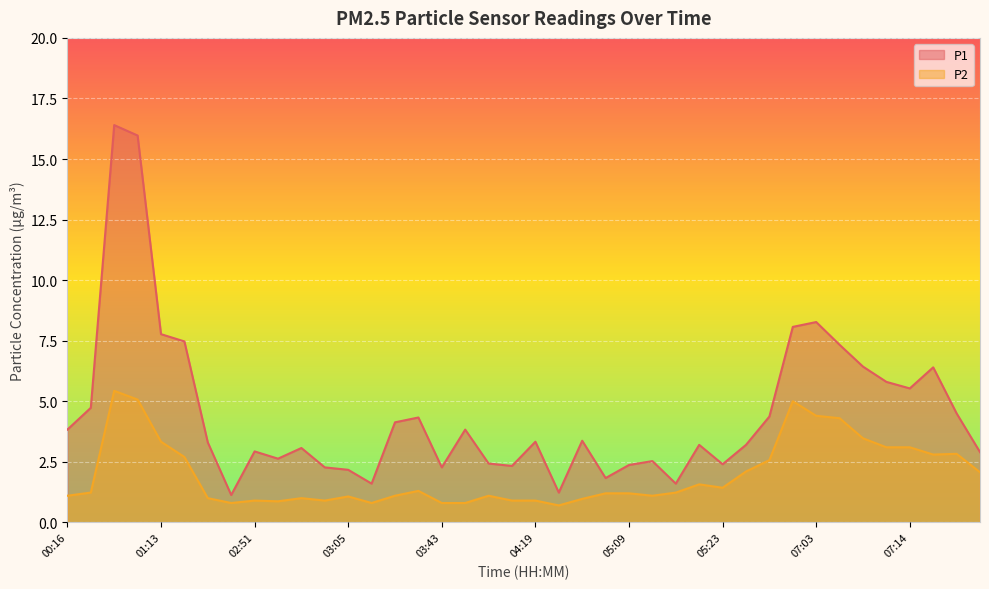

Reading left to right, transcribe all the data shown in this chart.

P1: 00:16=3.8	00:28=4.7	00:49=16.4	00:53=16.0	01:13=7.8	01:17=7.5	02:32=3.3	02:48=1.1	02:51=2.9	02:57=2.6	03:00=3.1	03:02=2.3	03:05=2.2	03:07=1.6	03:10=4.1	03:17=4.3	03:43=2.3	03:49=3.8	04:07=2.4	04:11=2.3	04:19=3.3	04:32=1.2	04:48=3.4	05:06=1.8	05:09=2.4	05:12=2.5	05:15=1.6	05:19=3.2	05:23=2.4	05:54=3.2	05:57=4.4	06:56=8.1	07:03=8.3	07:06=7.3	07:08=6.4	07:11=5.8	07:14=5.5	07:17=6.4	07:20=4.5	07:22=2.9
P2: 00:16=1.1	00:28=1.2	00:49=5.4	00:53=5.1	01:13=3.3	01:17=2.7	02:32=1.0	02:48=0.8	02:51=0.9	02:57=0.9	03:00=1.0	03:02=0.9	03:05=1.1	03:07=0.8	03:10=1.1	03:17=1.3	03:43=0.8	03:49=0.8	04:07=1.1	04:11=0.9	04:19=0.9	04:32=0.7	04:48=1.0	05:06=1.2	05:09=1.2	05:12=1.1	05:15=1.2	05:19=1.6	05:23=1.4	05:54=2.1	05:57=2.6	06:56=5.0	07:03=4.4	07:06=4.3	07:08=3.5	07:11=3.1	07:14=3.1	07:17=2.8	07:20=2.8	07:22=2.1